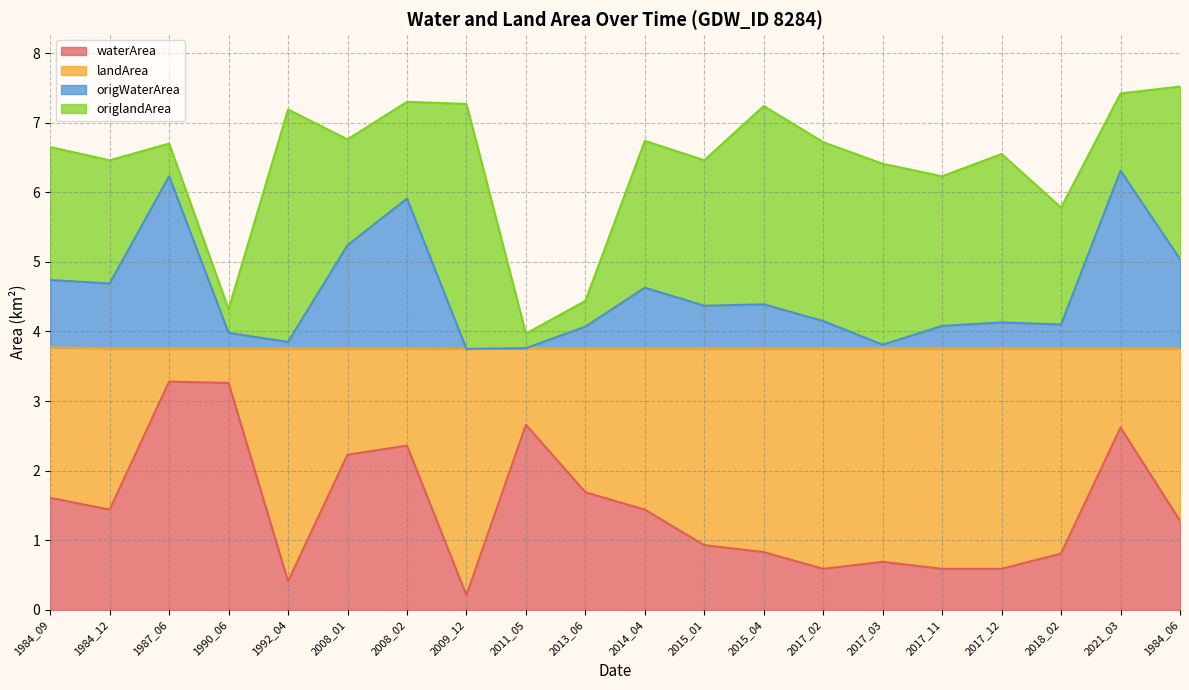

How many interior local valleys does the origWaterArea series have?

6